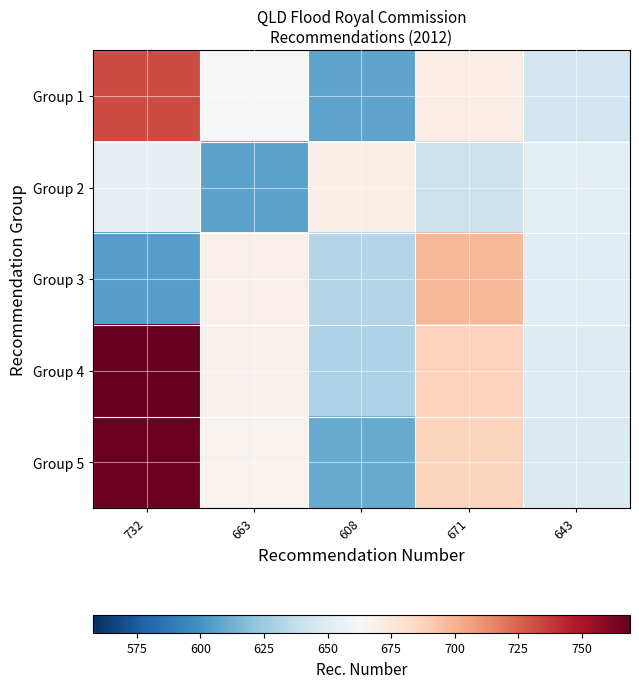

What is the spread (max minus min) of values at 608?

62